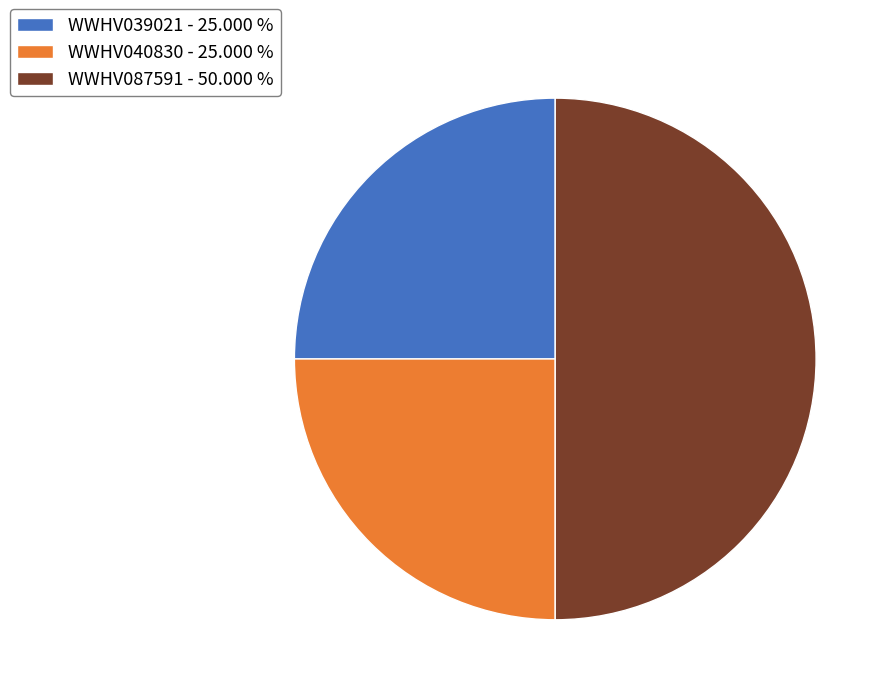

Which category has the biggest portion of the pie?

WWHV087591